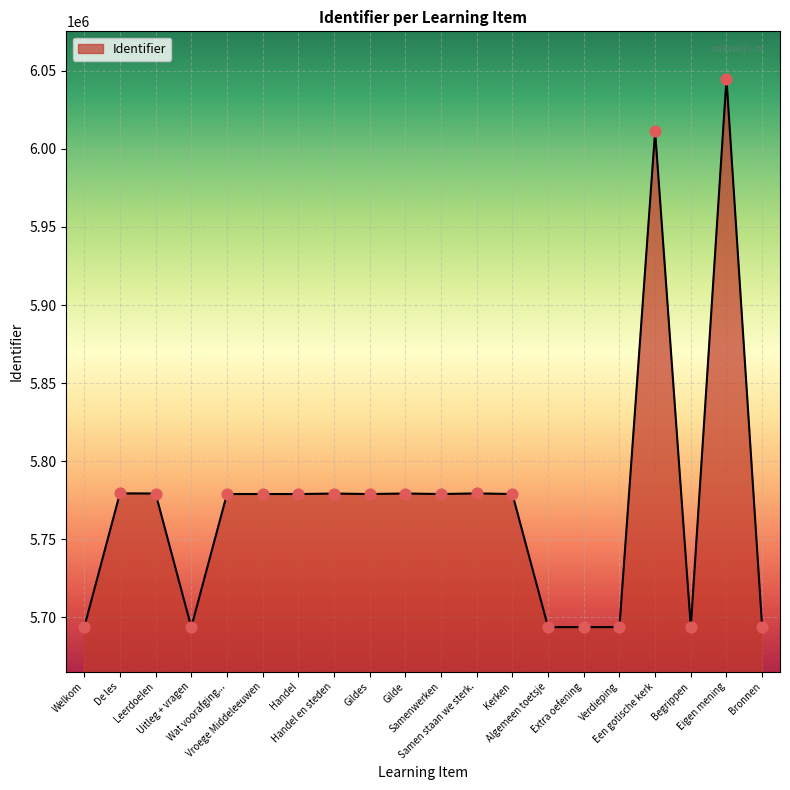

What is the change in value from Kerken to Bronnen?

-85212